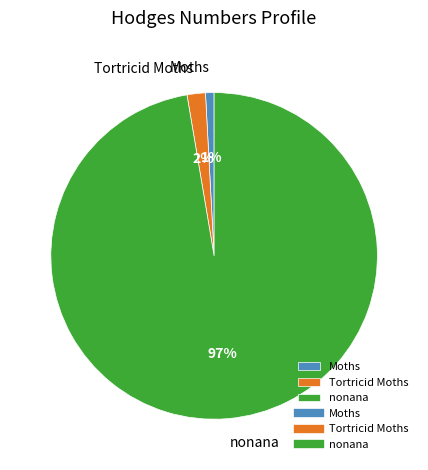

To the nearest percent, what is the combined percentage of Tortricid Moths and Moths?

3%